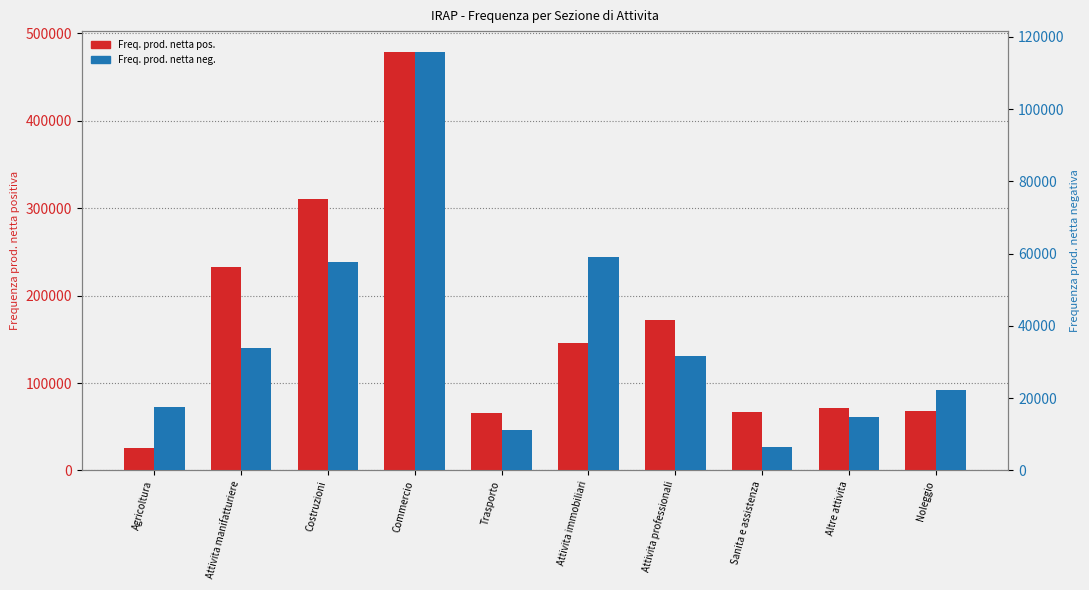

Reading left to right, list all the values displayed in this chart.

Freq. prod. netta pos.: Agricoltura=26100	Attivita manifatturiere=232803	Costruzioni=310746	Commercio=478484	Trasporto=65377	Attivita immobiliari=145790	Attivita professionali=172329	Sanita e assistenza=66521	Altre attivita=71318	Noleggio=67772
Freq. prod. netta neg.: Agricoltura=17568	Attivita manifatturiere=33884	Costruzioni=57617	Commercio=115767	Trasporto=11232	Attivita immobiliari=58967	Attivita professionali=31564	Sanita e assistenza=6568	Altre attivita=14676	Noleggio=22317